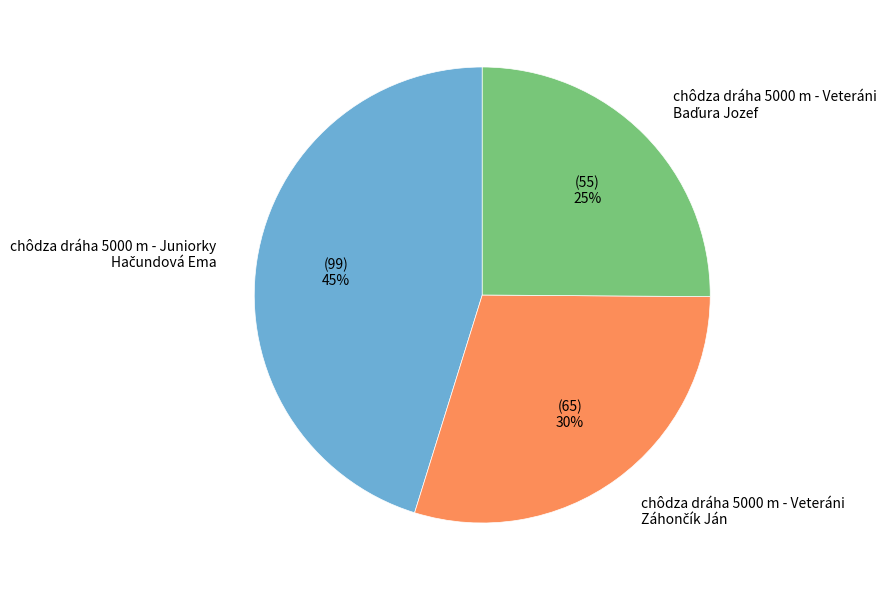

Does any single category account for the majority?

No